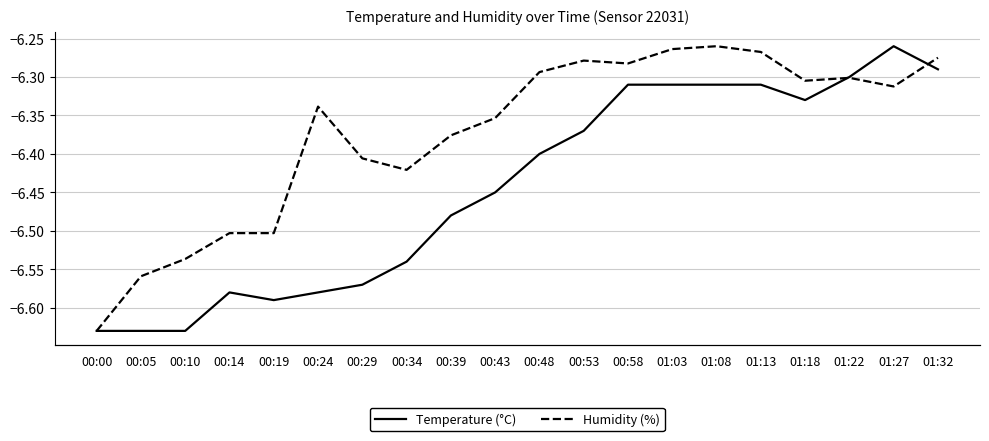

Where is the first local minimum for Temperature (°C)?

00:19